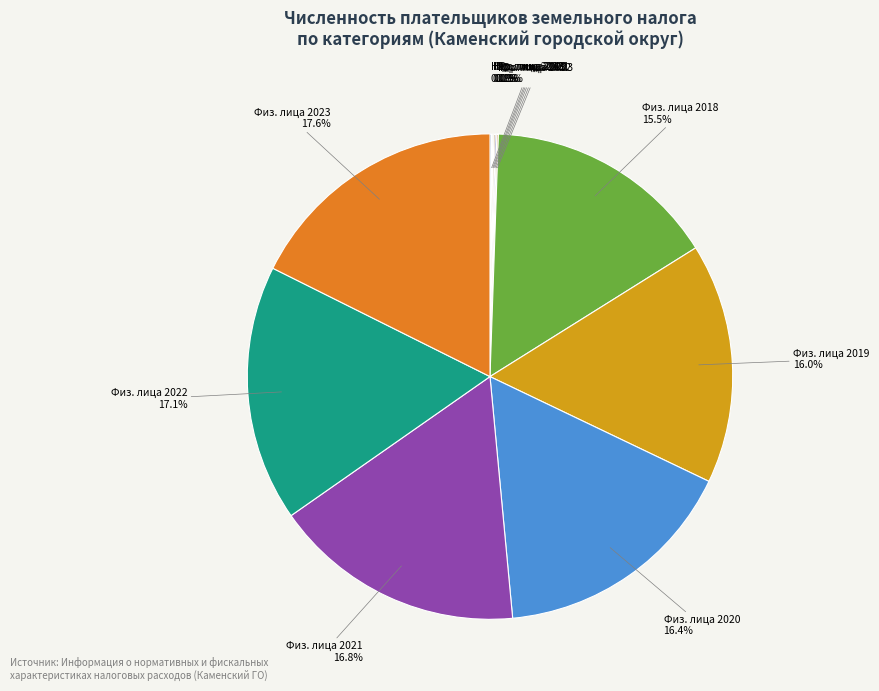

How much of the chart is everything except Физ. лица 2020?

83.6%